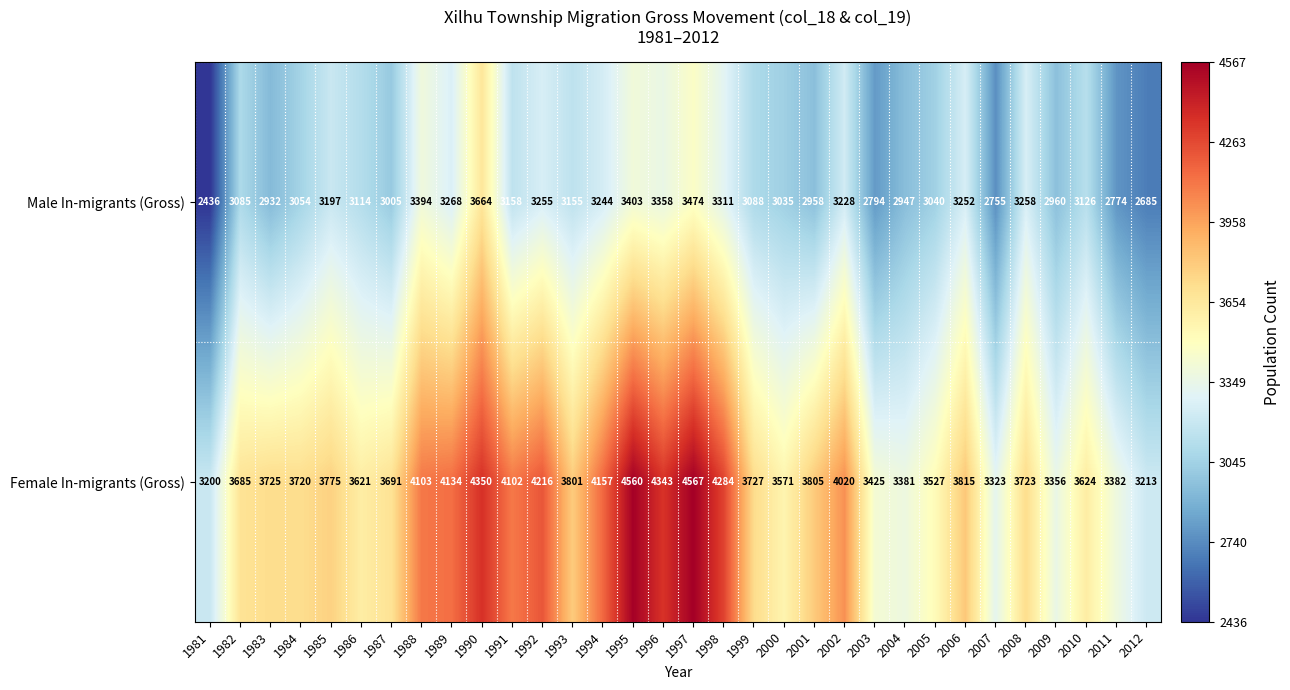

Which series has the widest spread of values?

Female In-migrants (Gross)